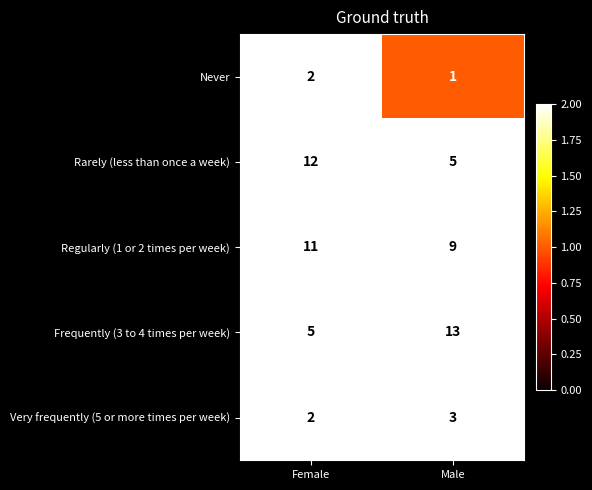

Which label corresponds to the smallest value in the chart?

Male